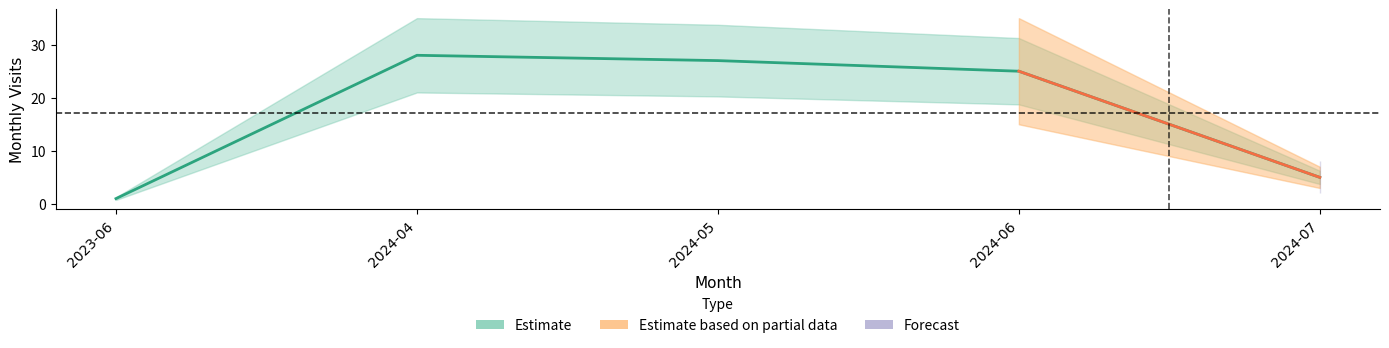

What is the difference between the second highest and minimum values?

26